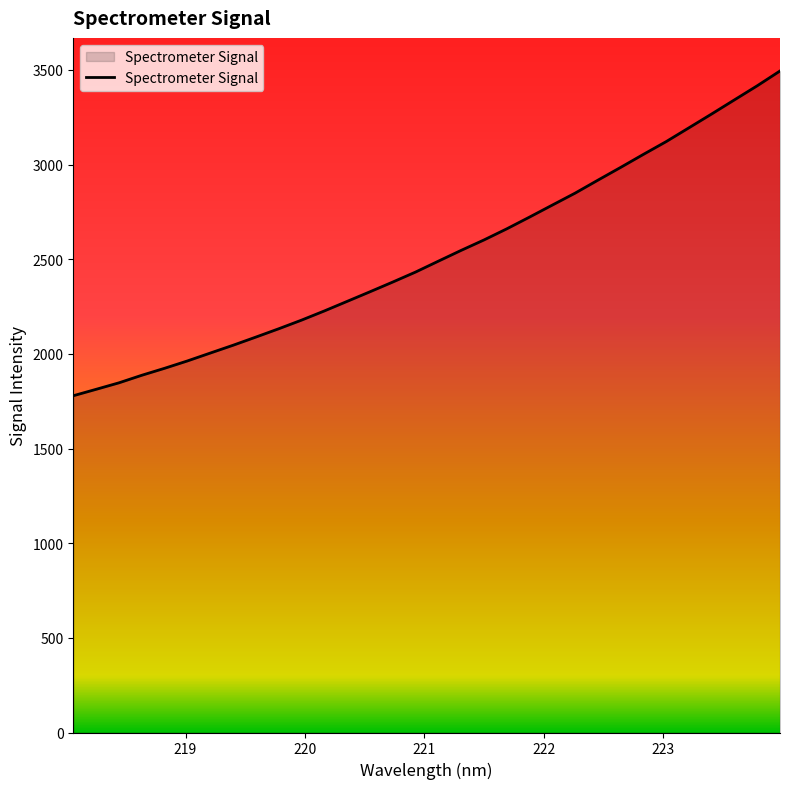

What is the greatest value displayed?

3494.4